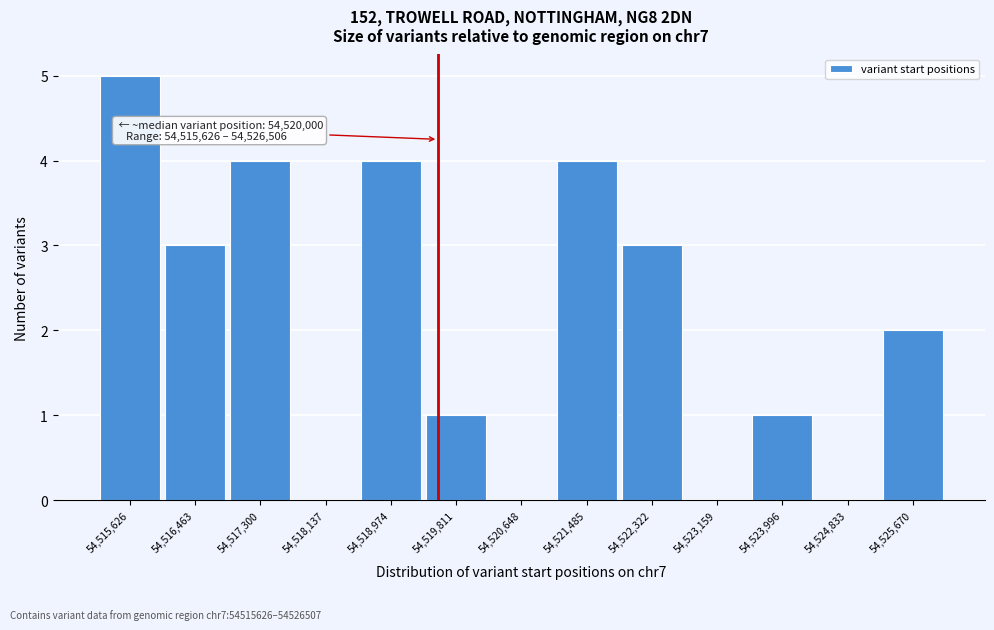

Reading left to right, transcribe all the data shown in this chart.

54,515,626=5	54,516,463=3	54,517,300=4	54,518,137=0	54,518,974=4	54,519,811=1	54,520,648=0	54,521,485=4	54,522,322=3	54,523,159=0	54,523,996=1	54,524,833=0	54,525,670=2